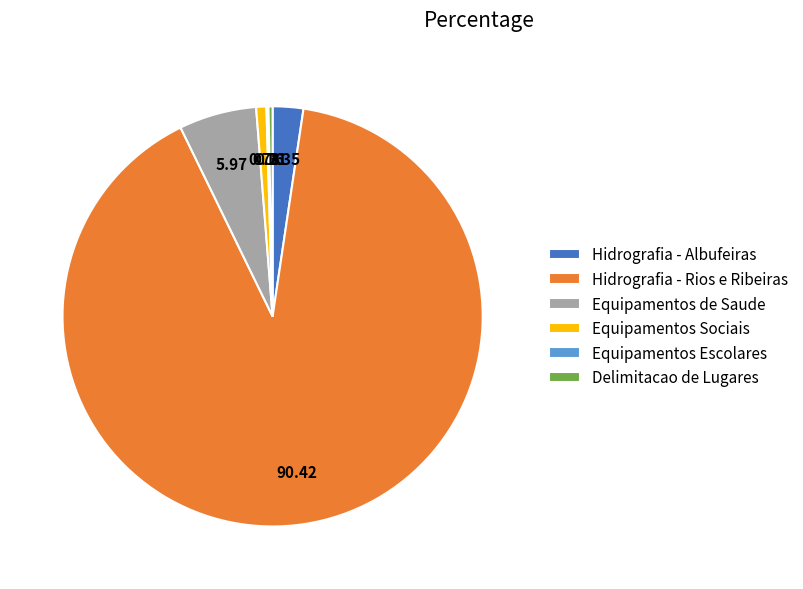

True or false: Equipamentos Sociais accounts for 13% of the total.

False